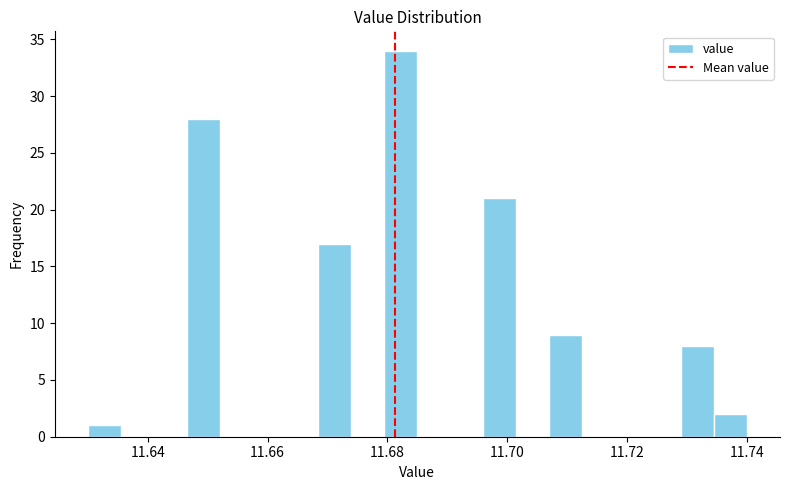

Read against the x-axis, roughly where is the centre of the tallest bar?

11.682